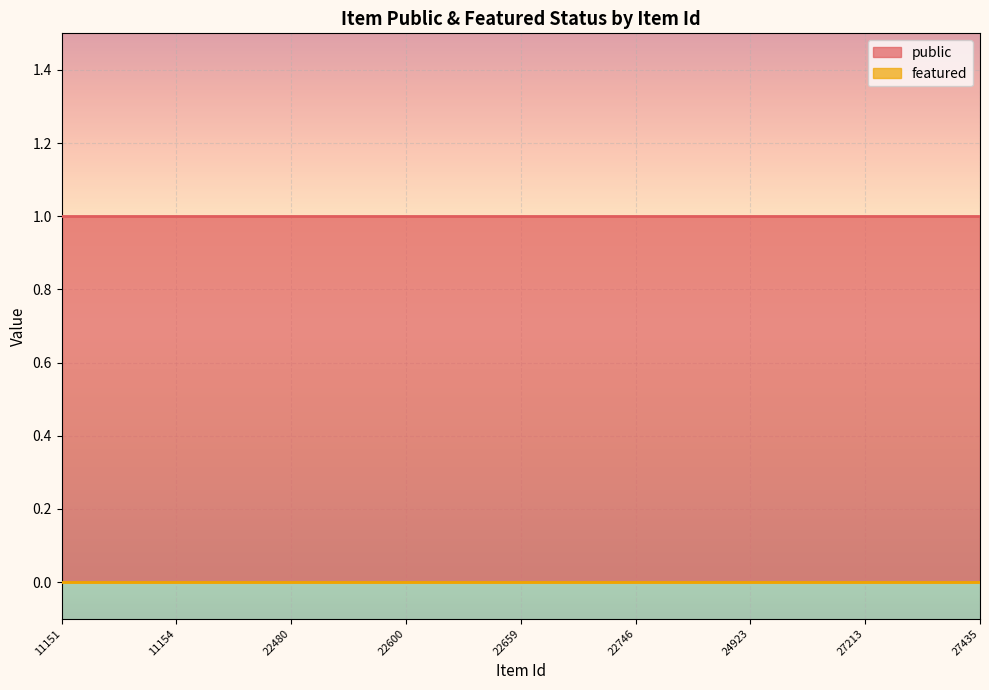

True or false: public has a value of 1 at 22746.

True